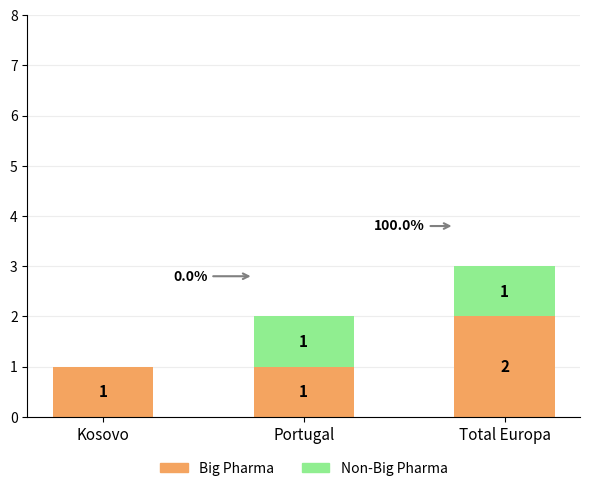

The value of Big Pharma at Kosovo is 1. True or false?

True